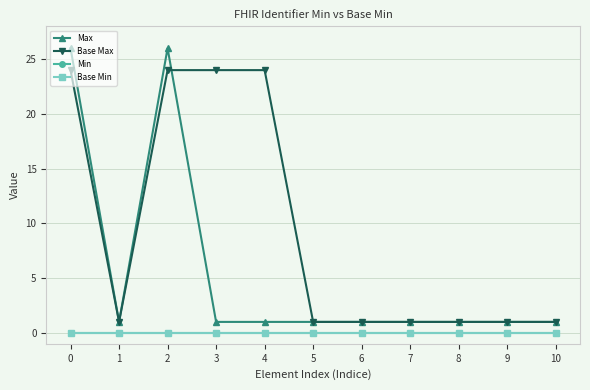

Is this an area chart (filled region under the line)?

No